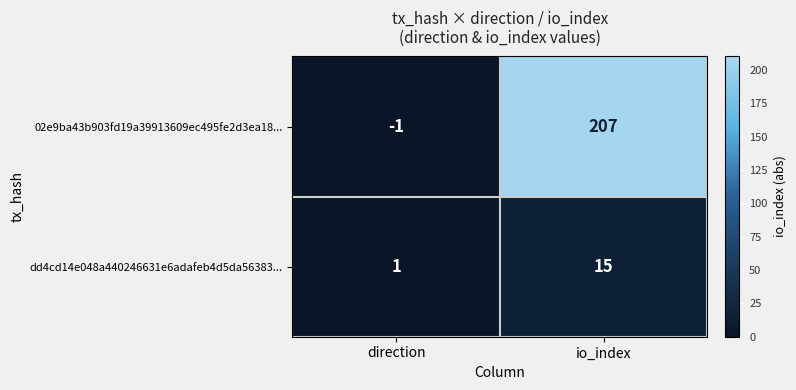

At direction, list the series in order from smallest to largest.

02e9ba43b903fd19a39913609ec495fe2d3ea18..., dd4cd14e048a440246631e6adafeb4d5da56383...